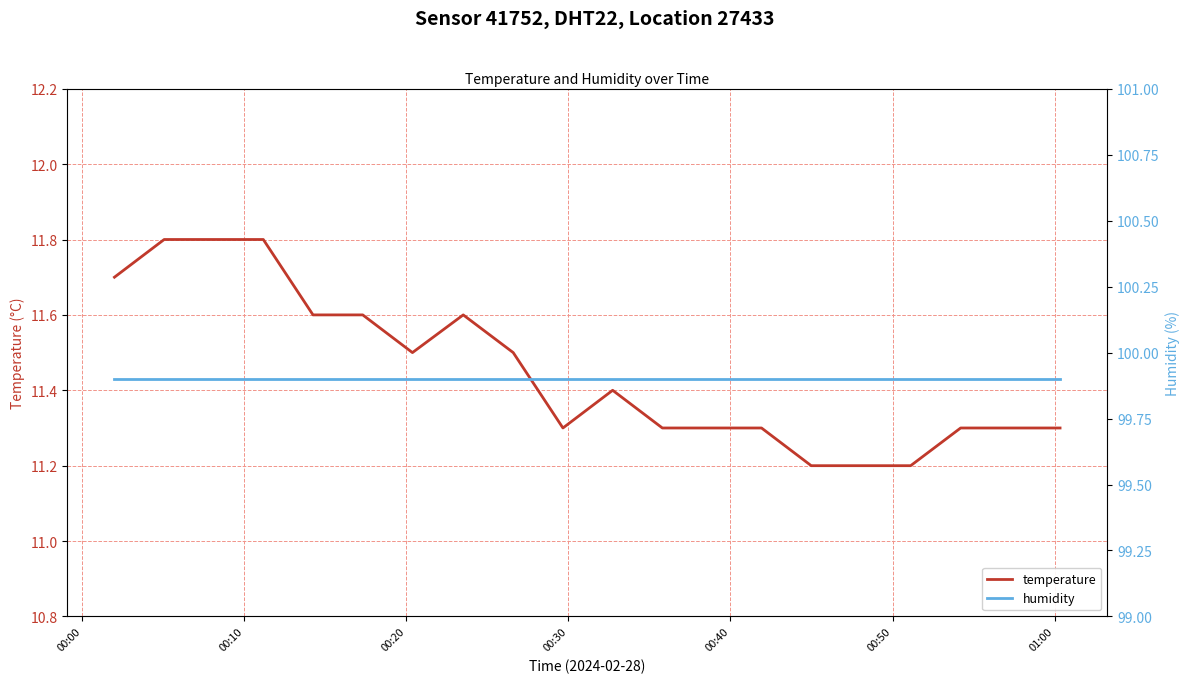

Count the temperature values in the range 11 to 12.

20